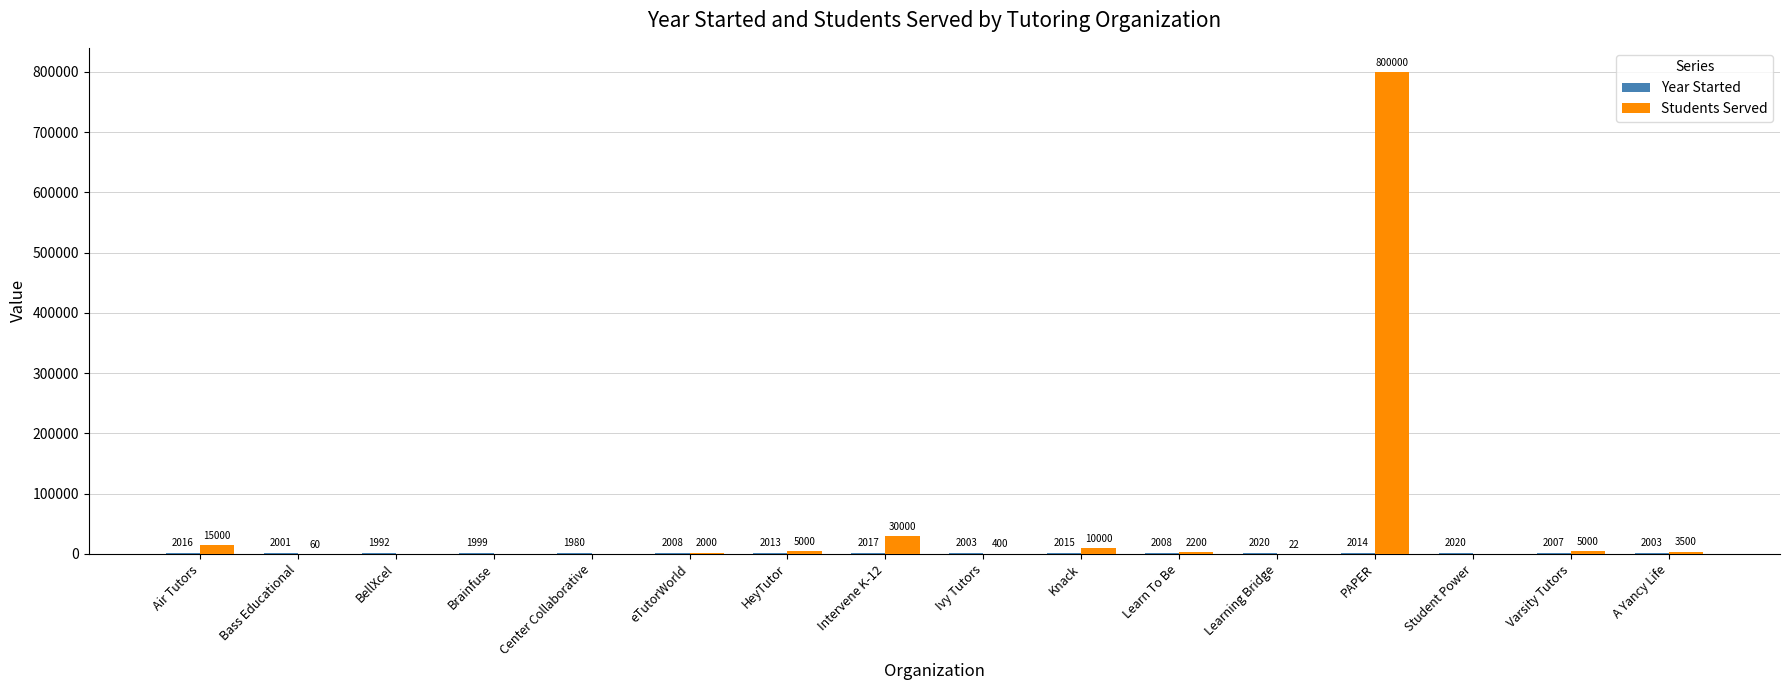

What is the average value of the Students Served series?

54574